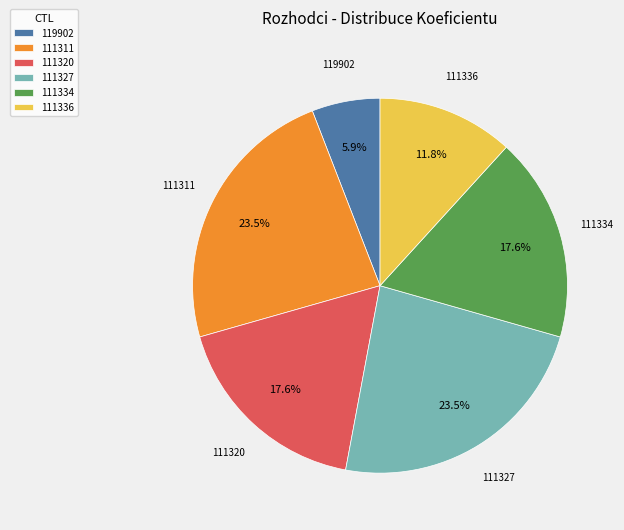

Between 111327 and 111320, which is larger?

111327